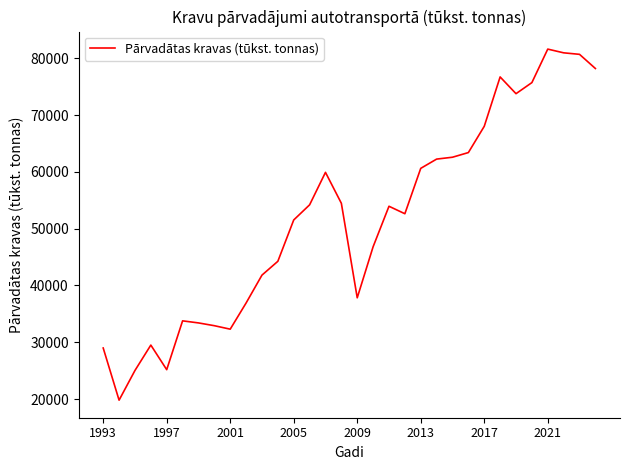

What is the greatest value displayed?

81602.1